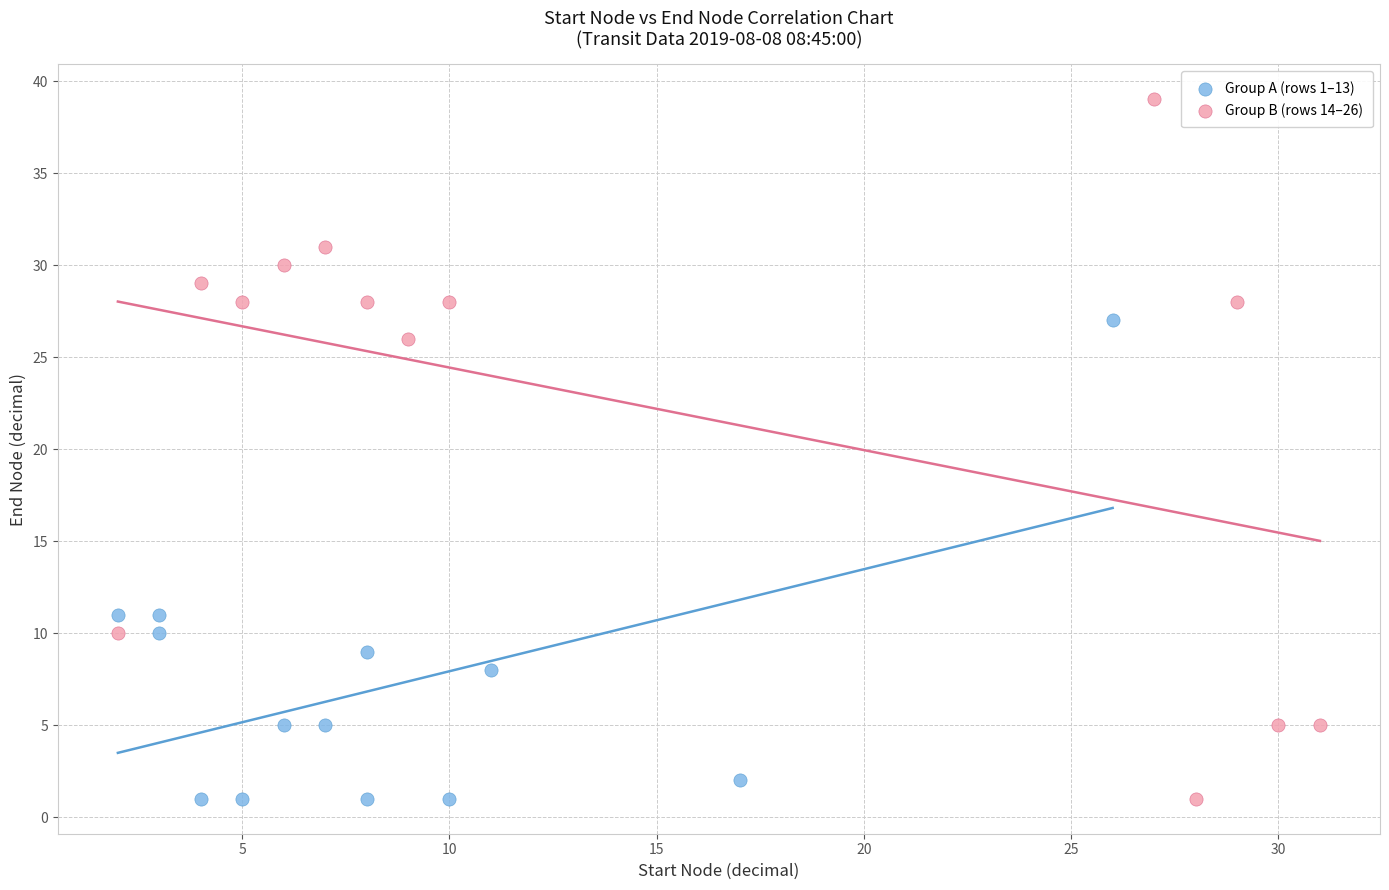

Which series reaches the maximum Y coordinate?

Group B (rows 14–26)